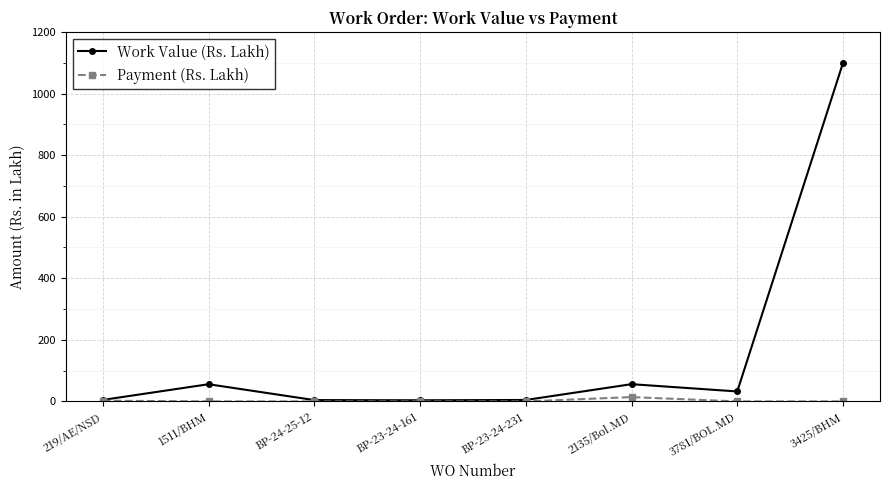

What value does the Work Value (Rs. Lakh) series have at BP-23-24-161?

3.7